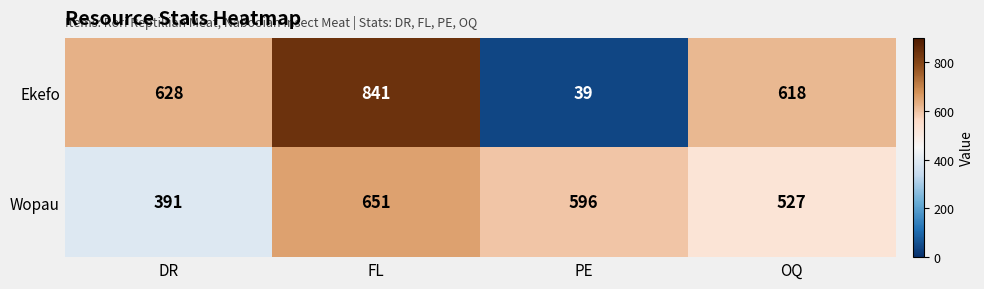

At how many categories does at least one series exceed 359?

4